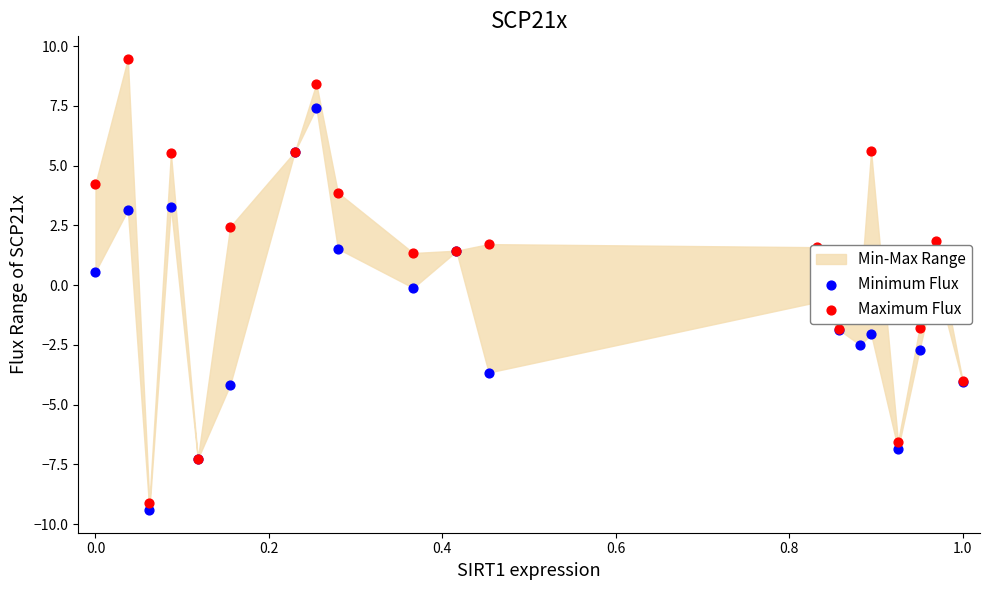

At how many categories does at least one series exceed 0?

13